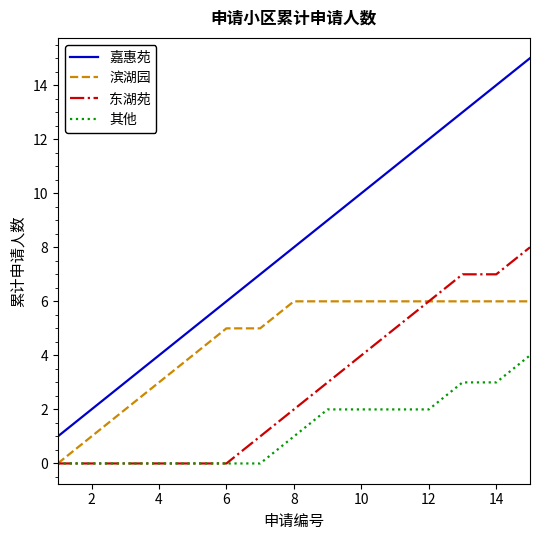

Which series has the largest total across all categories?

嘉惠苑